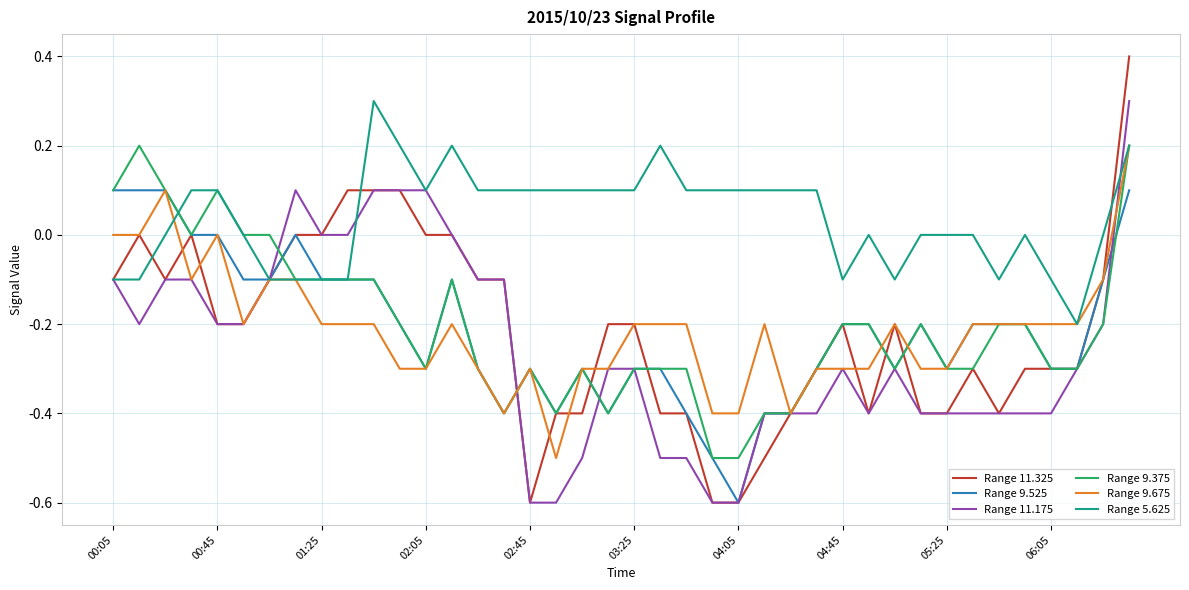

Which series has the widest spread of values?

Range 11.325